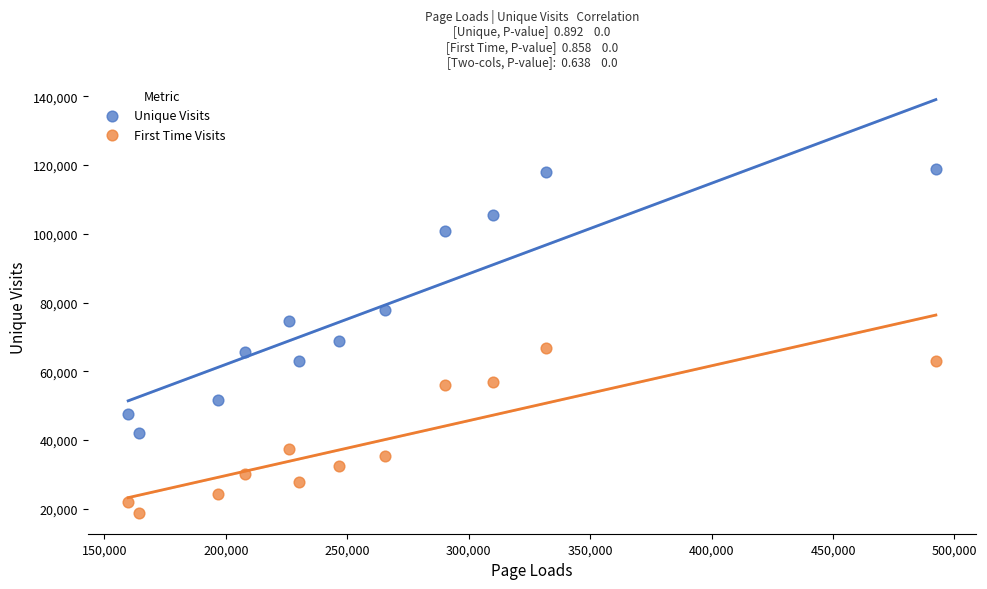

Which series reaches the minimum Y coordinate?

First Time Visits